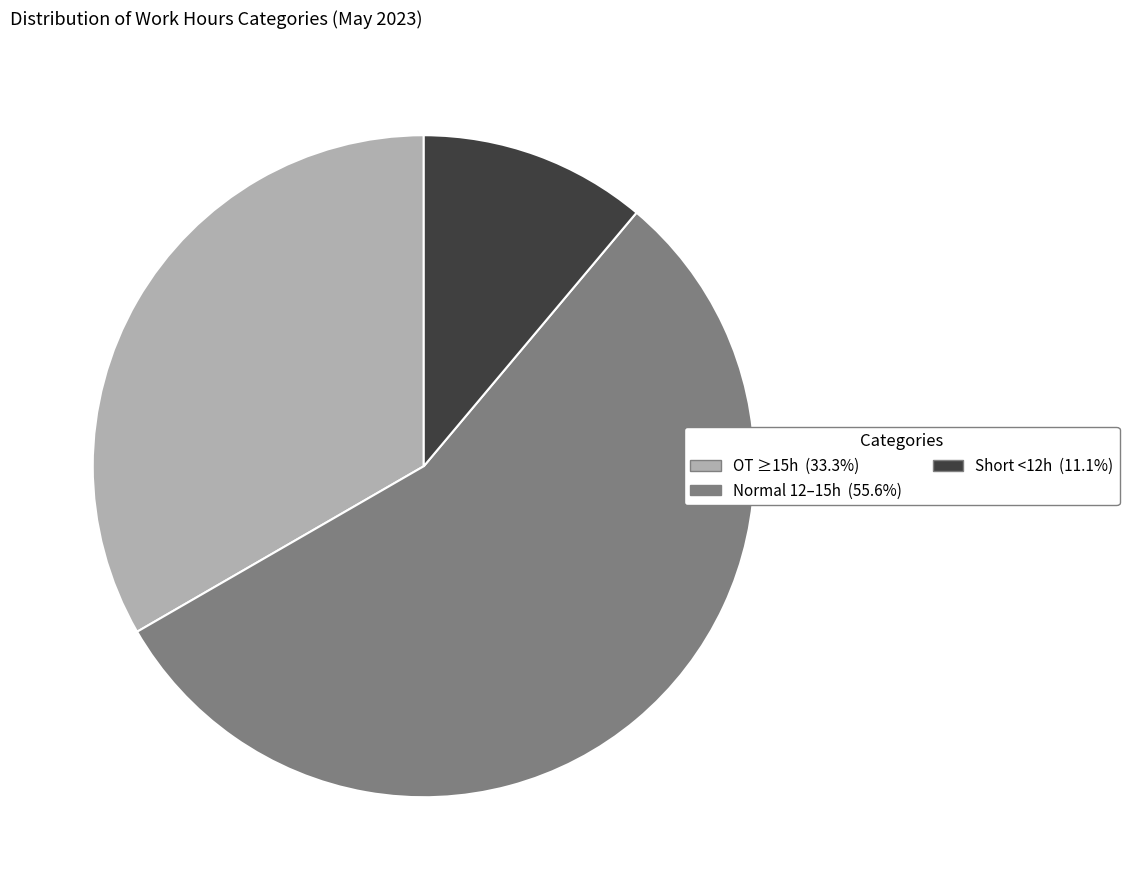

Is there a majority slice in this chart?

Yes